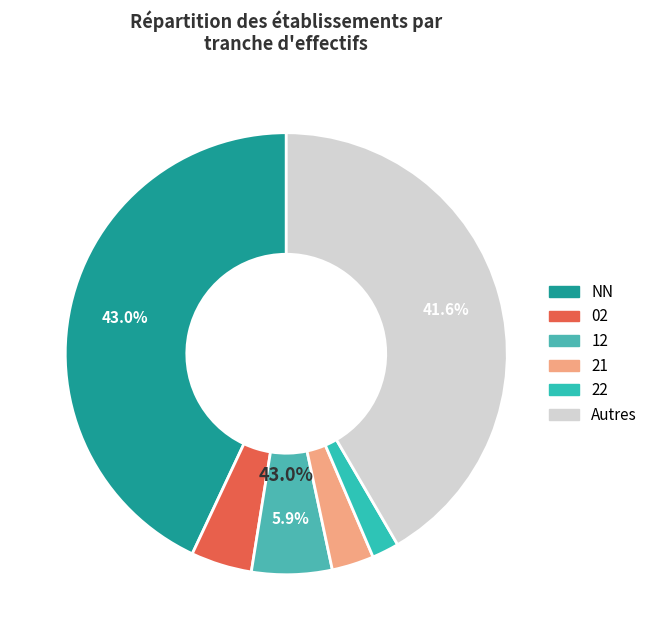

Does 01 represent more than half of the total?

No